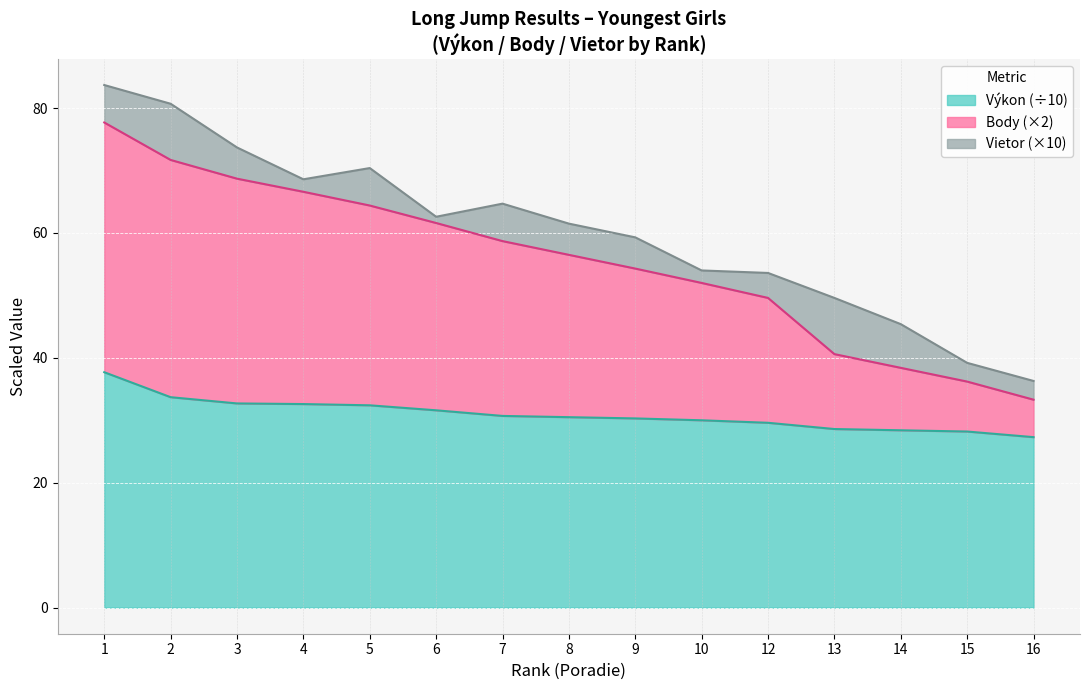

What is the maximum value for Výkon (÷10)?

37.7